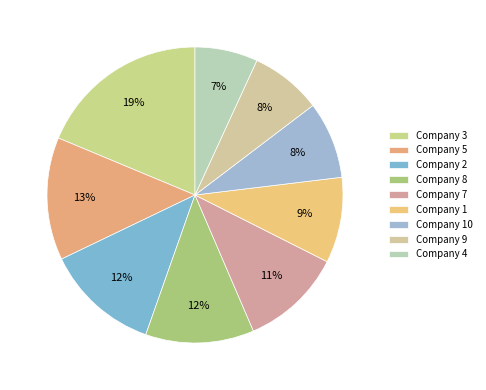

Does Company 7 represent more than half of the total?

No